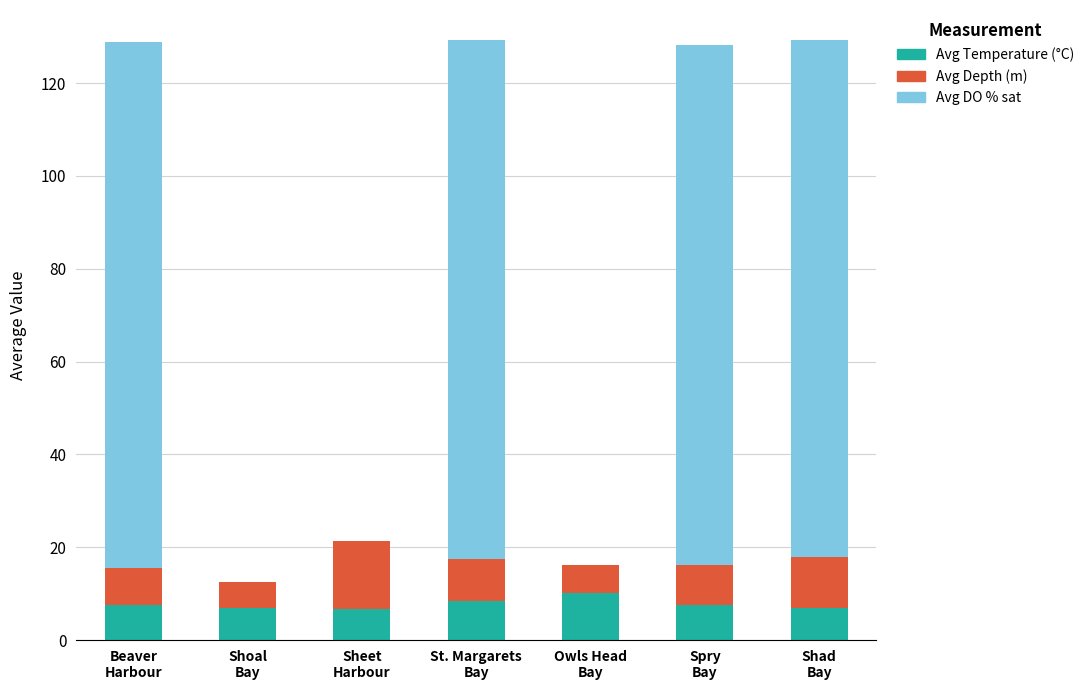

What is the maximum value for Avg Temperature (°C)?

10.1